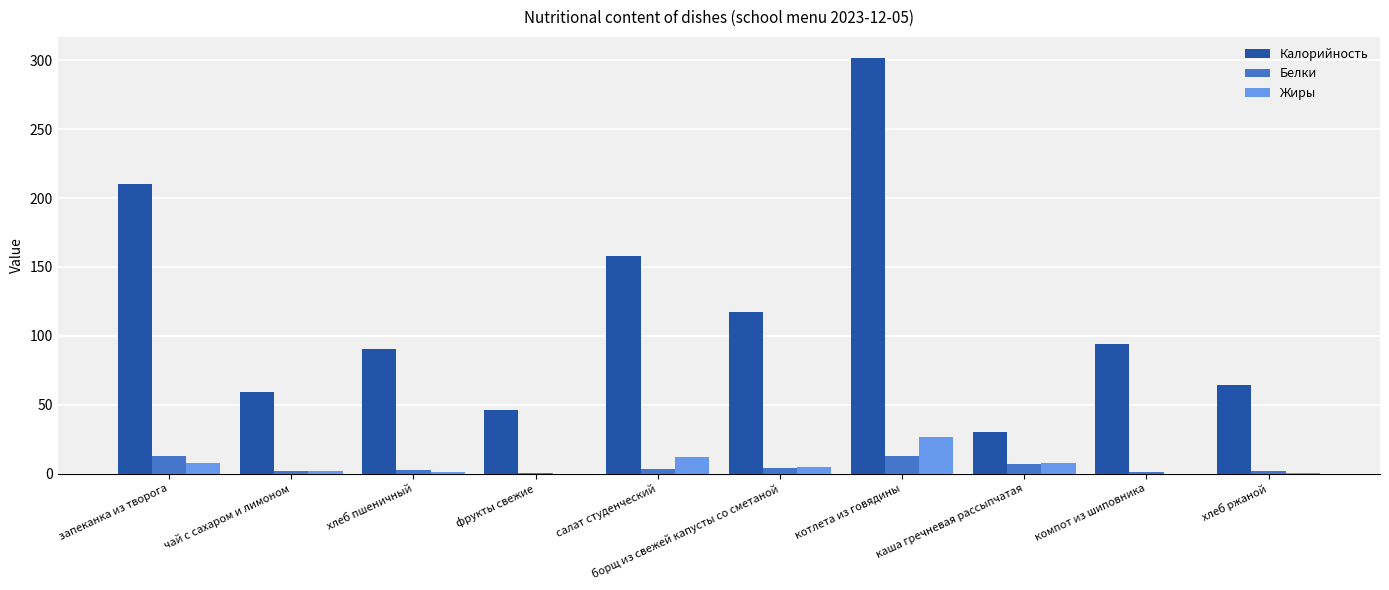

What are all the series names shown in the legend?

Калорийность, Белки, Жиры